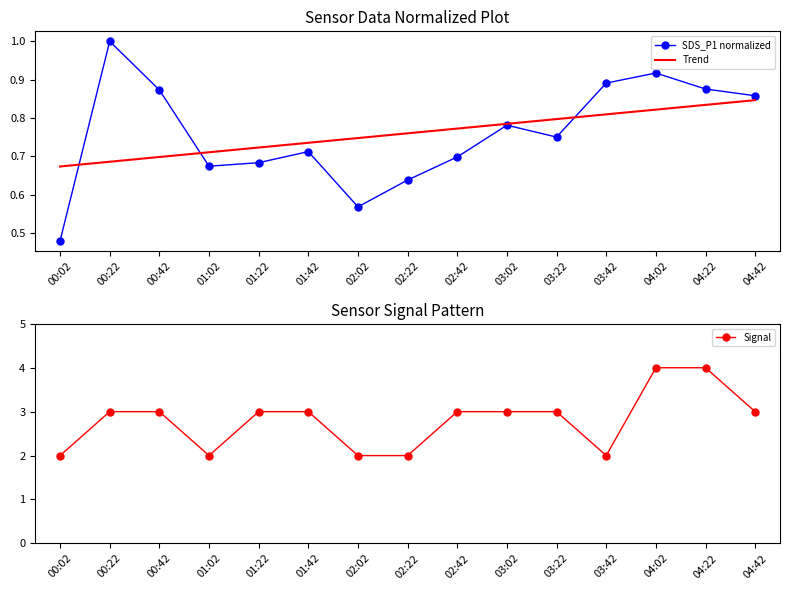

What is the minimum value for Trend?

0.7